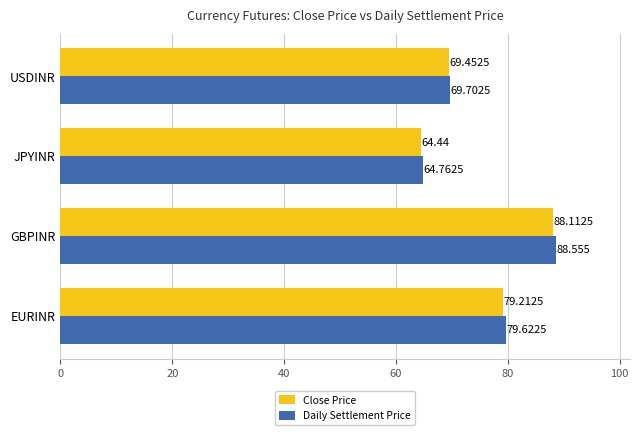

Which series has the largest total across all categories?

Daily Settlement Price